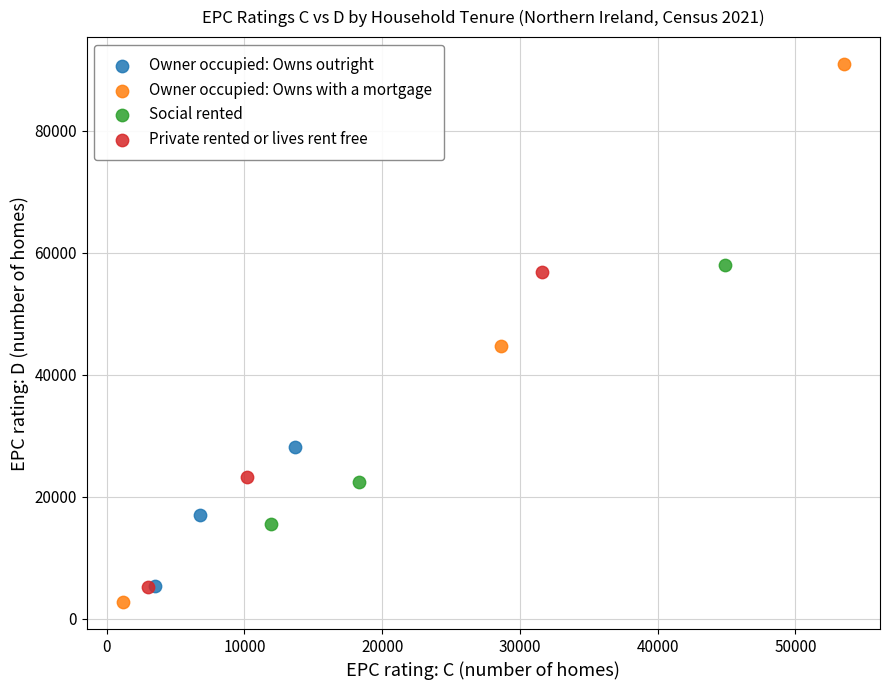

Which series contains the lowest Y value?

Owner occupied: Owns with a mortgage